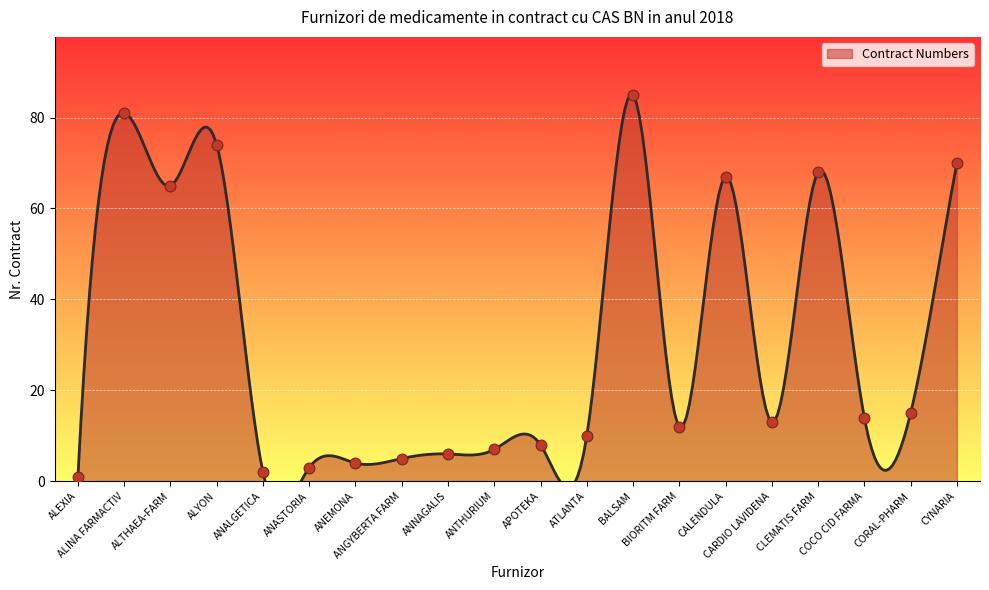

Between APOTEKA and BALSAM, which is larger?

BALSAM